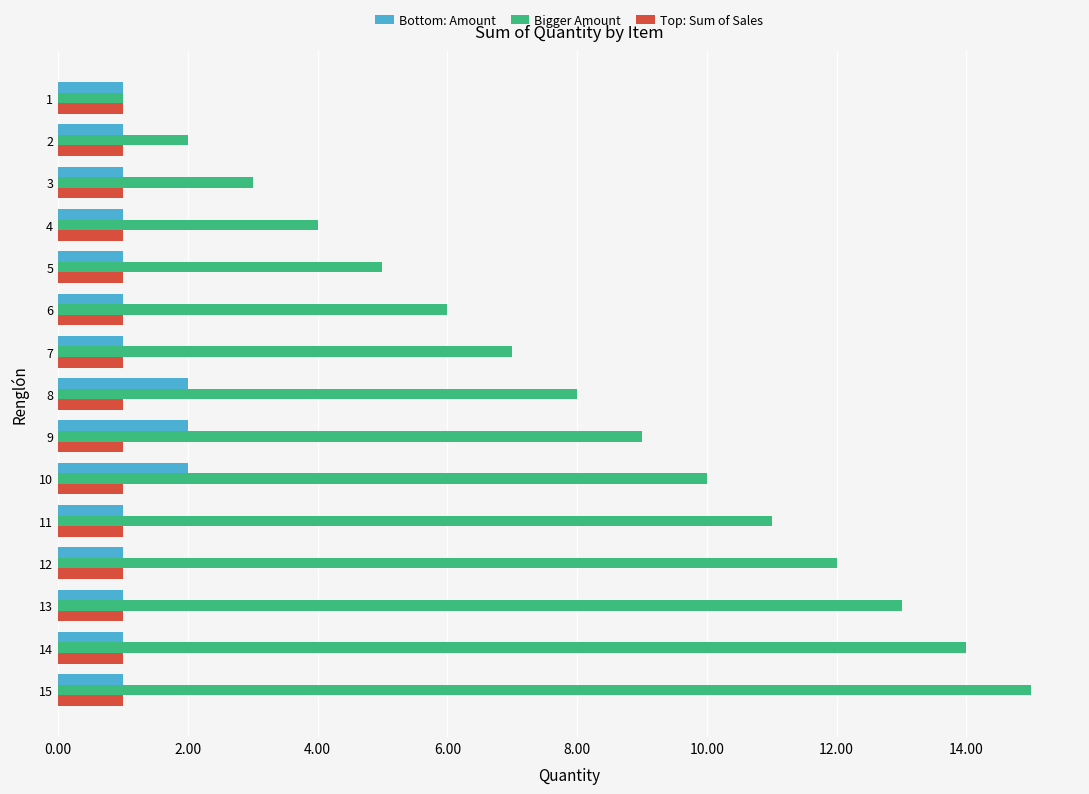

At which category does the chart reach its peak across all series?

15